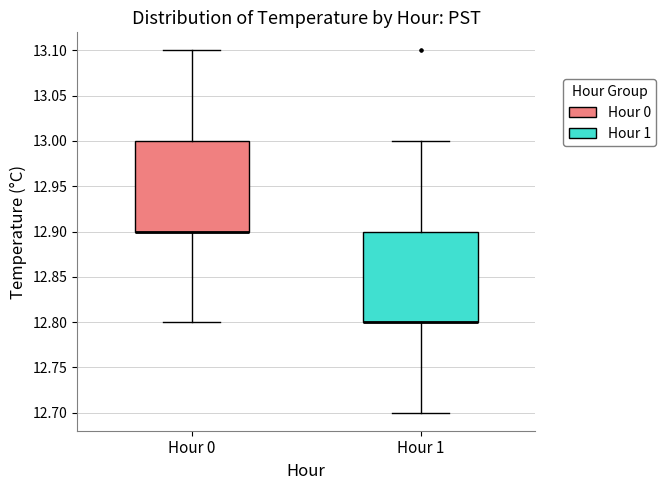

Reading left to right, transcribe this box plot: for each box, give where its median line is, the range the box spans, and where its two whiskers end, as read against the y-axis. The values are not printed on the chart, so give them approximately, as read against the axis.

Hour 0: median 12.9 (drawn on the box's lower edge), box 12.9 to 13.0, whiskers 12.8 to 13.1
Hour 1: median 12.8 (drawn on the box's lower edge), box 12.8 to 12.9, whiskers 12.7 to 13.0